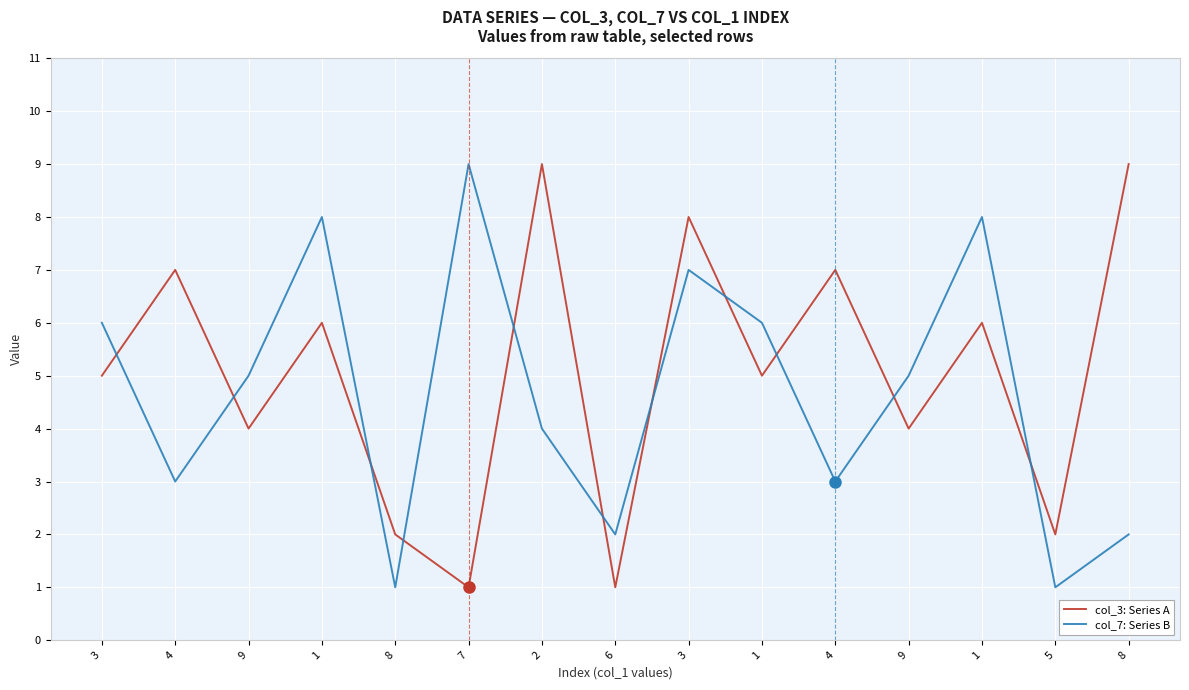

What are all the series names shown in the legend?

col_3: Series A, col_7: Series B